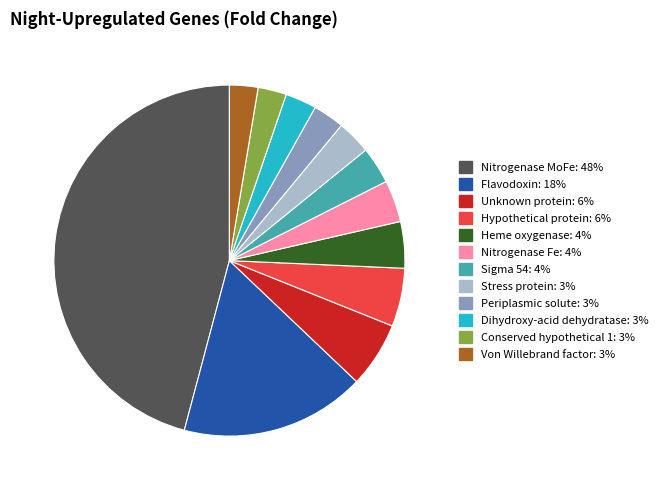

Which has a higher value, Flavodoxin: 18% or Stress protein: 3%?

Flavodoxin: 18%